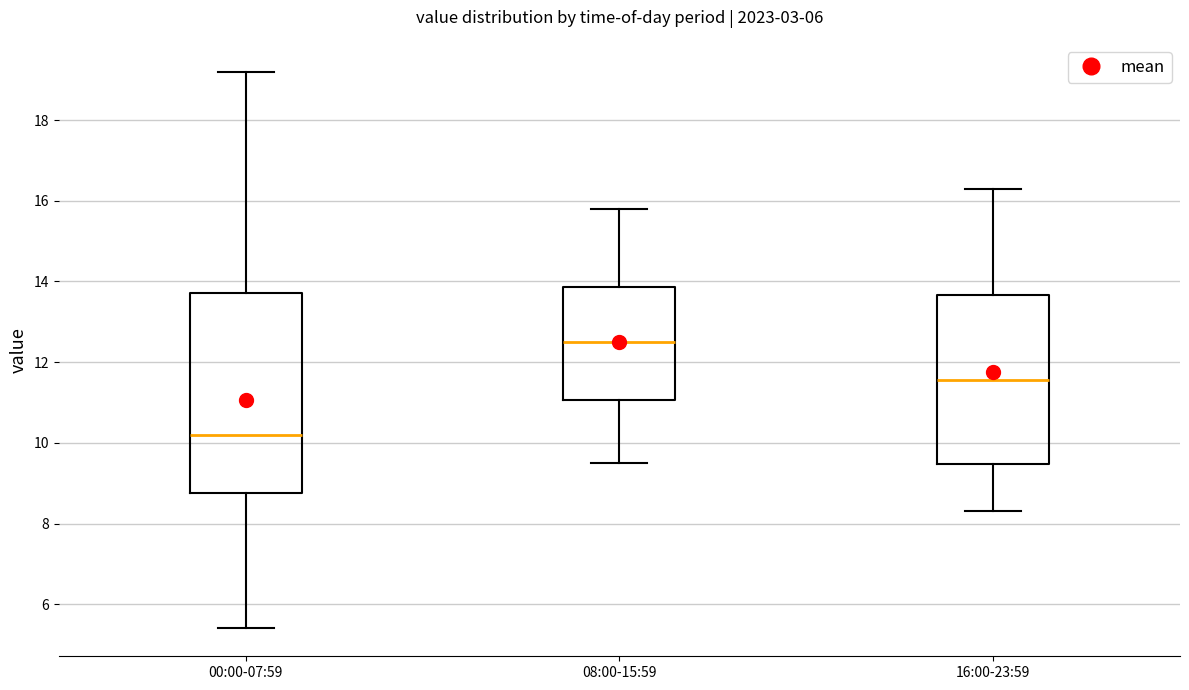

Where does the lower whisker of the box for 00:00-07:59 end on the y-axis? The values are not printed on the chart, so give them approximately, as read against the axis.

5.4